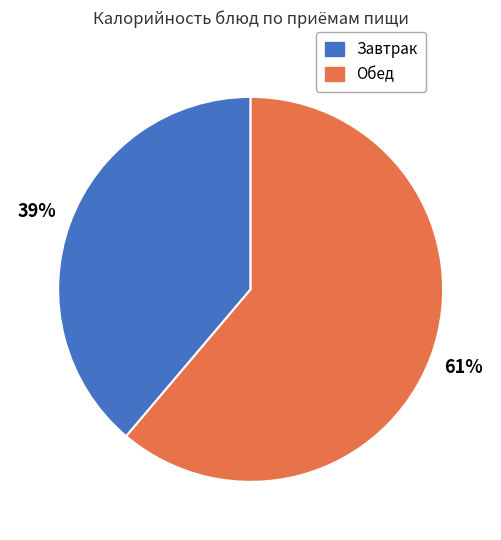

Is there any slice that represents more than half of the pie?

Yes